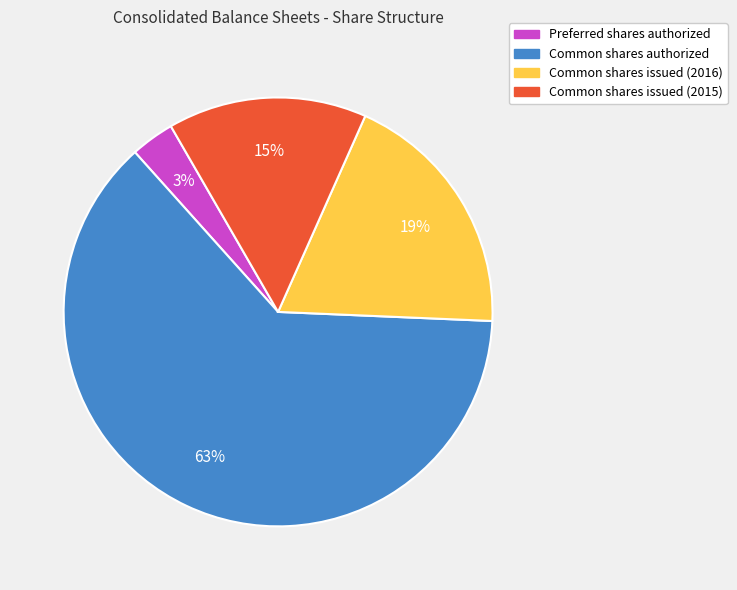

To the nearest percent, what is the combined percentage of Common shares issued (2015) and Preferred shares authorized?

18%